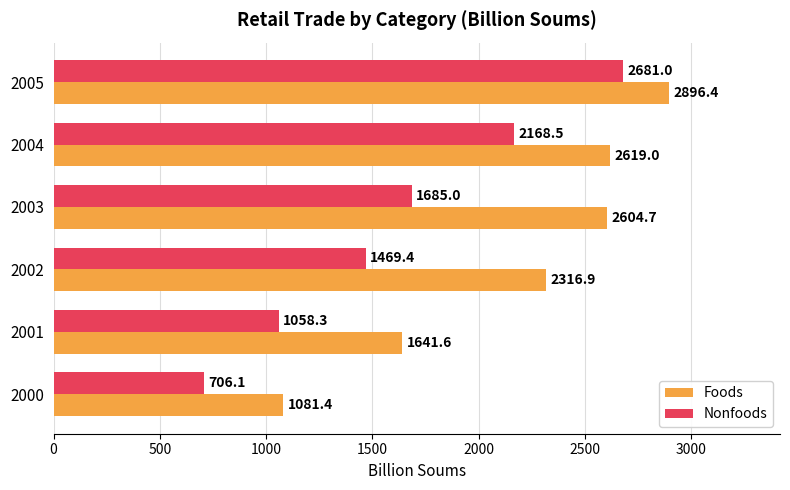

What is the difference between the highest and lowest values at 2003?

919.7